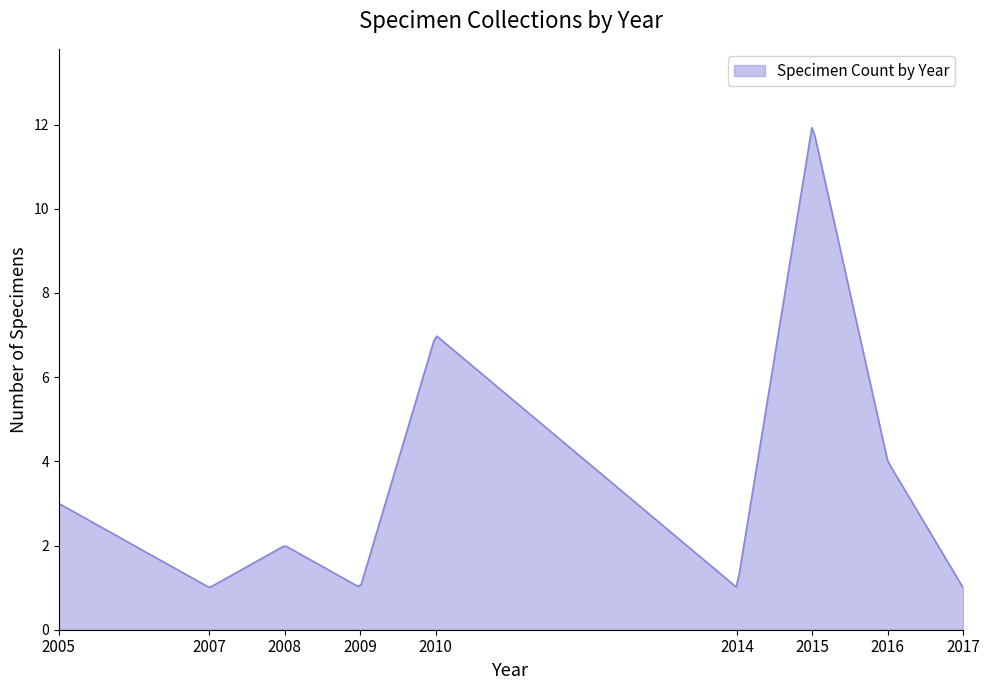

What is the maximum value shown in the chart?

11.9